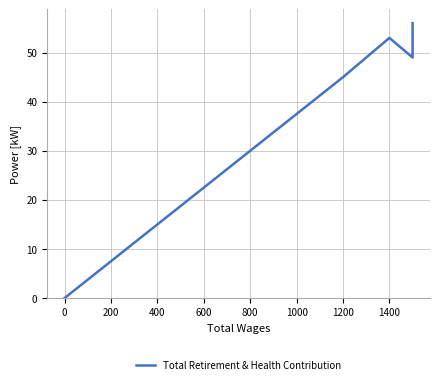

What is the greatest value displayed?

56